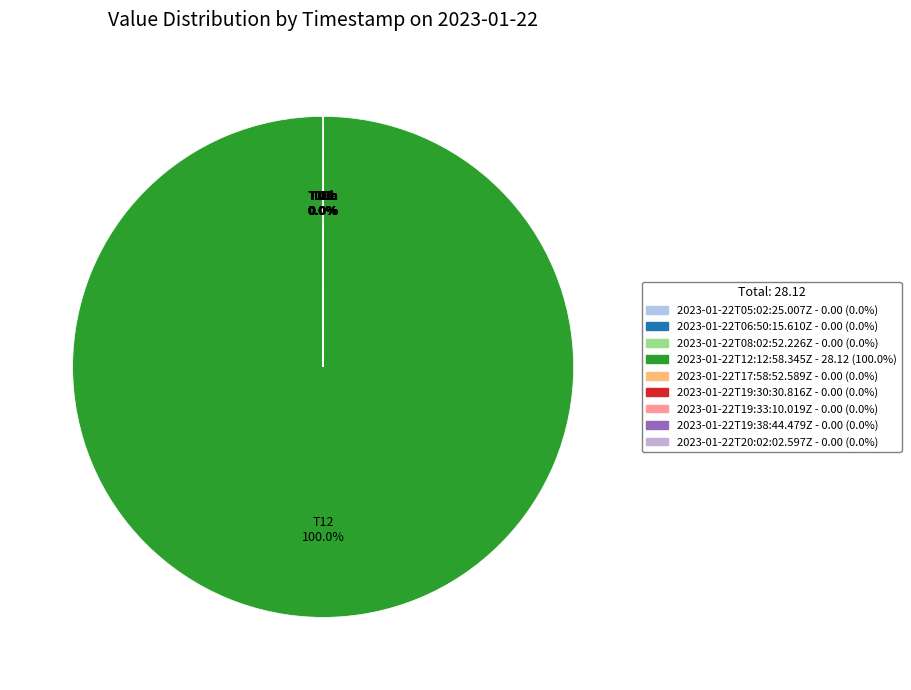

To the nearest percent, what is the difference between the largest and smallest slice percentages?

100%